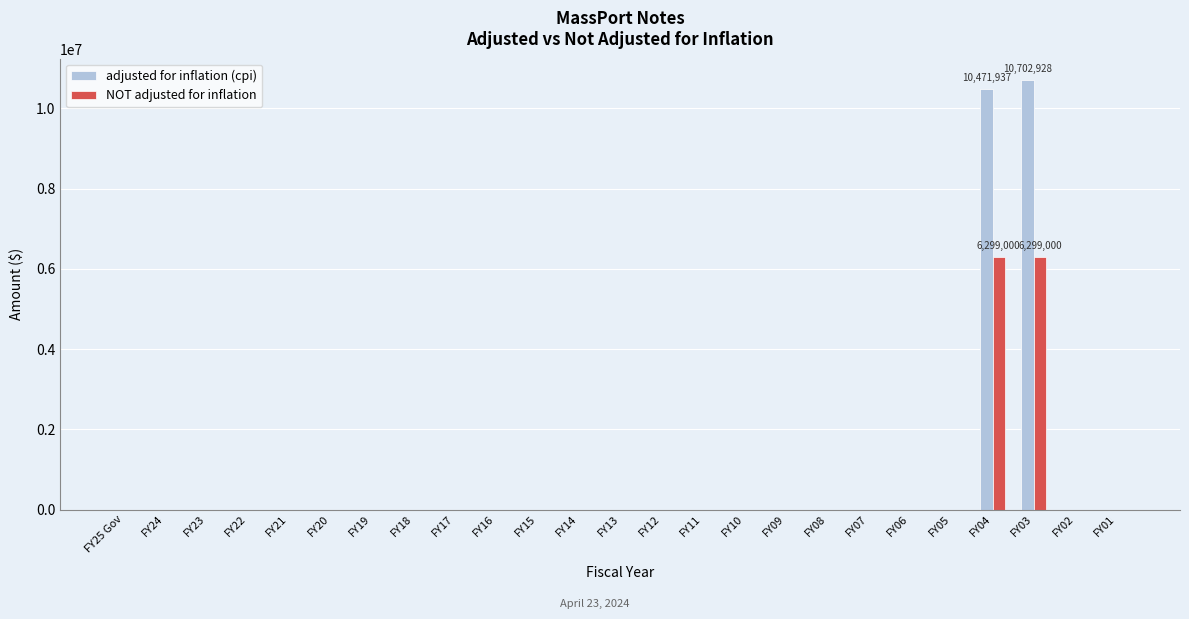

What is the sum of all adjusted for inflation (cpi) values?

21174865